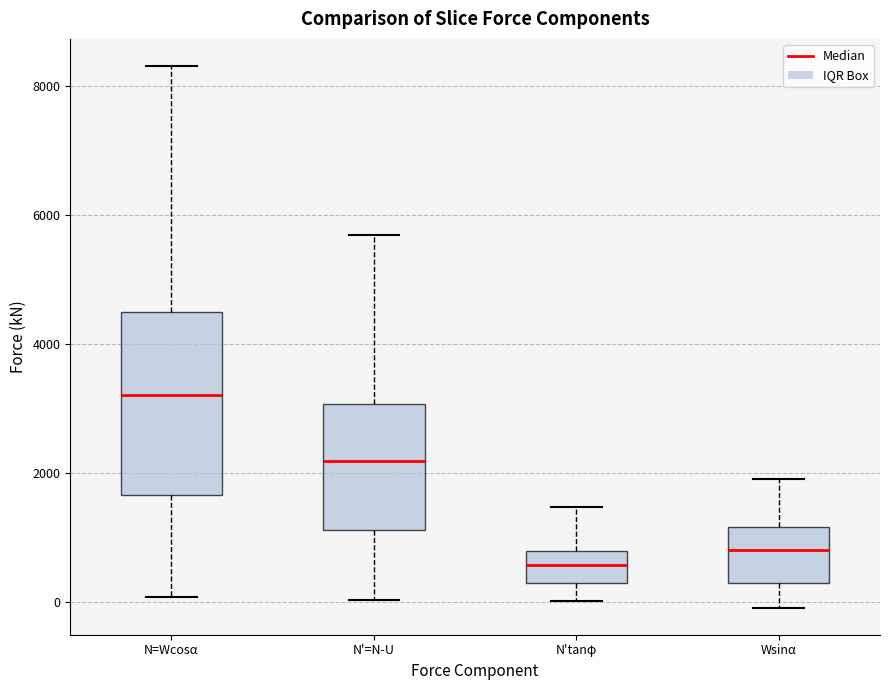

Where does the median line of the box for N'tanφ sit on the y-axis? The values are not printed on the chart, so give them approximately, as read against the axis.

600